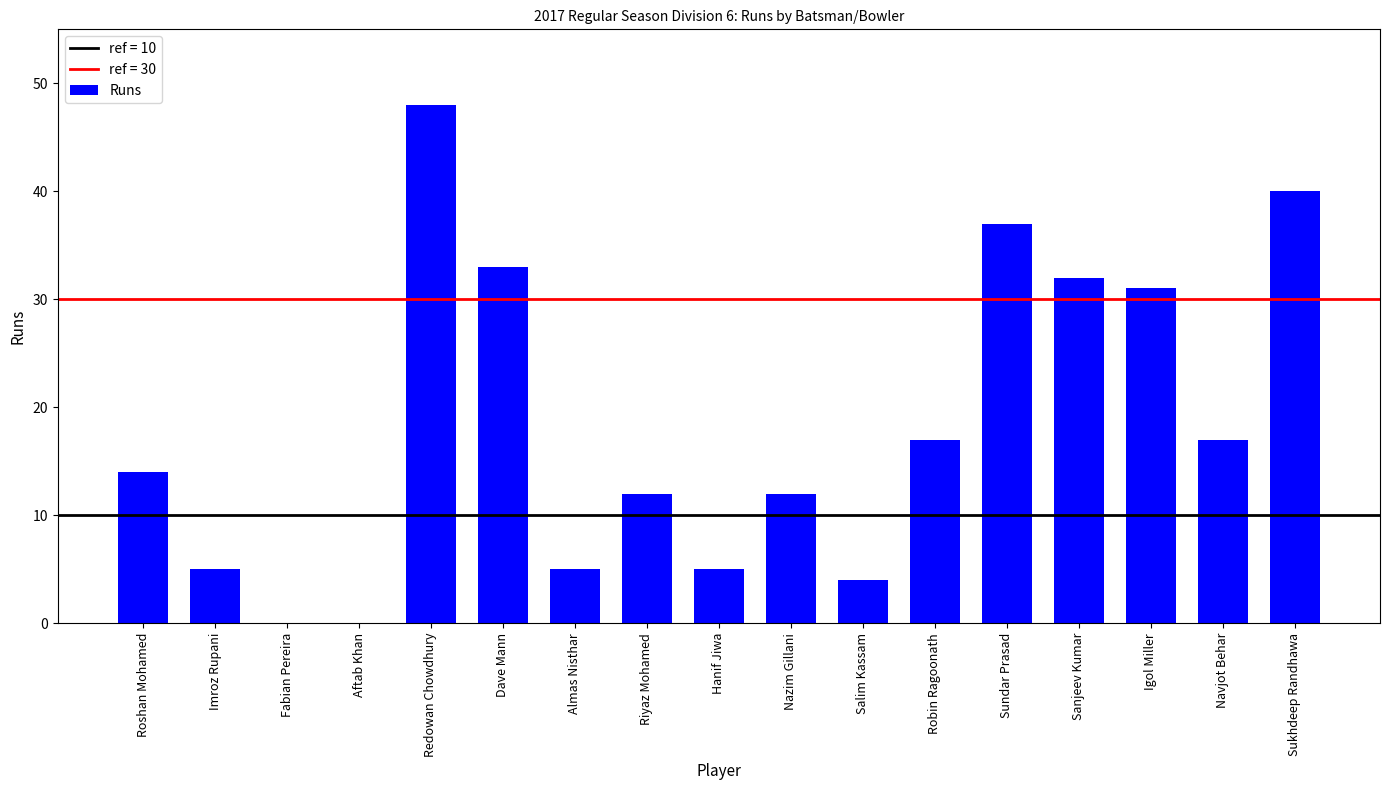

What is the sum of all values?

312